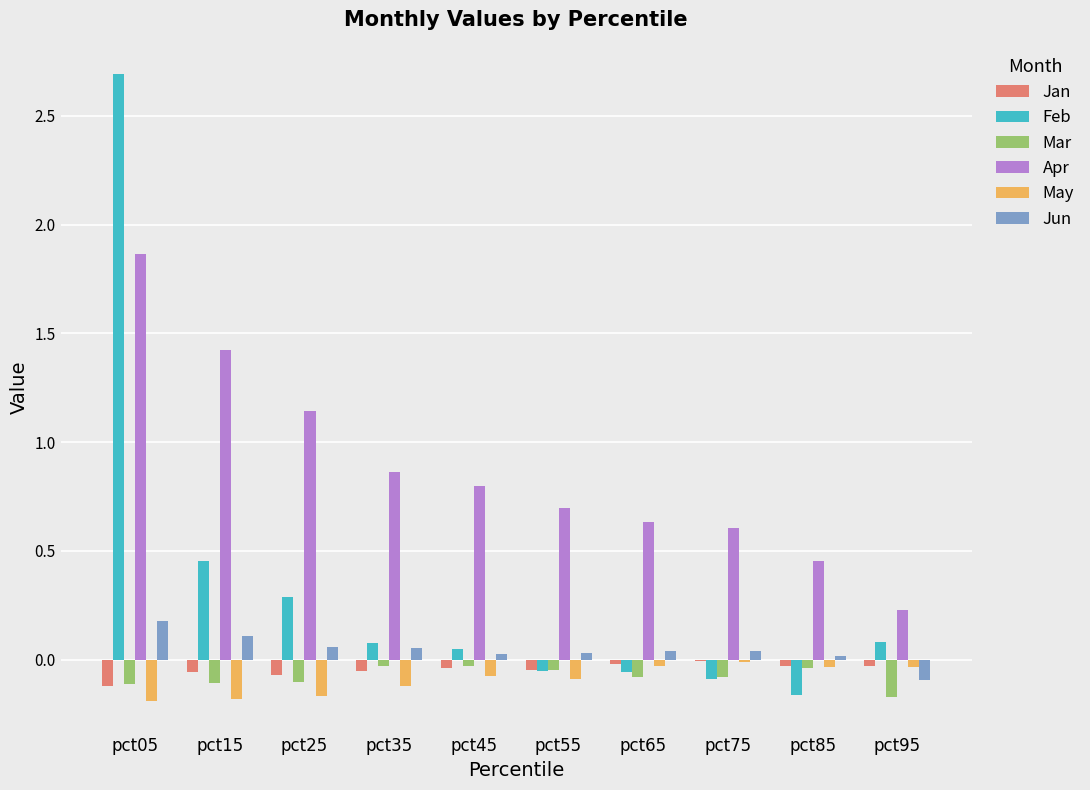

Where does the Jun series first go above 0?

pct05